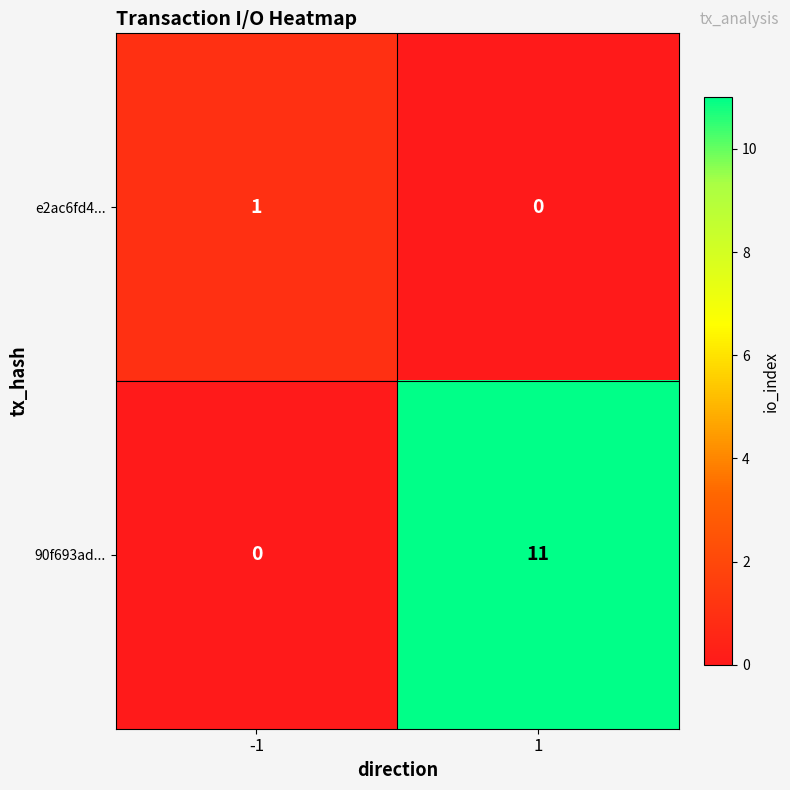

List the series in order of their overall mean, highest first.

90f693ad..., e2ac6fd4...